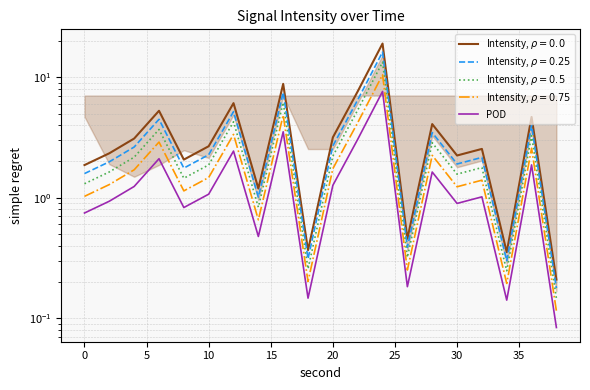

Reading left to right, what are all the values shown in this chart?

0.7	0.9	1.2	2.1	0.8	1.1	2.4	0.5	3.5	0.1	1.3	3.1	7.6	0.2	1.6	0.9	1.0	0.1	1.9	0.1